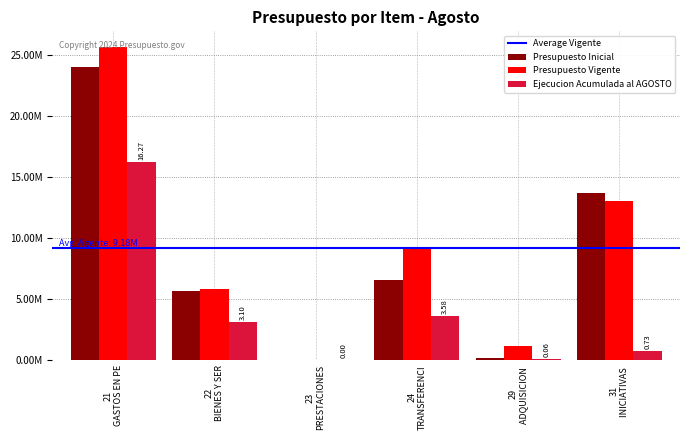

Does the chart contain stacked bars?

No